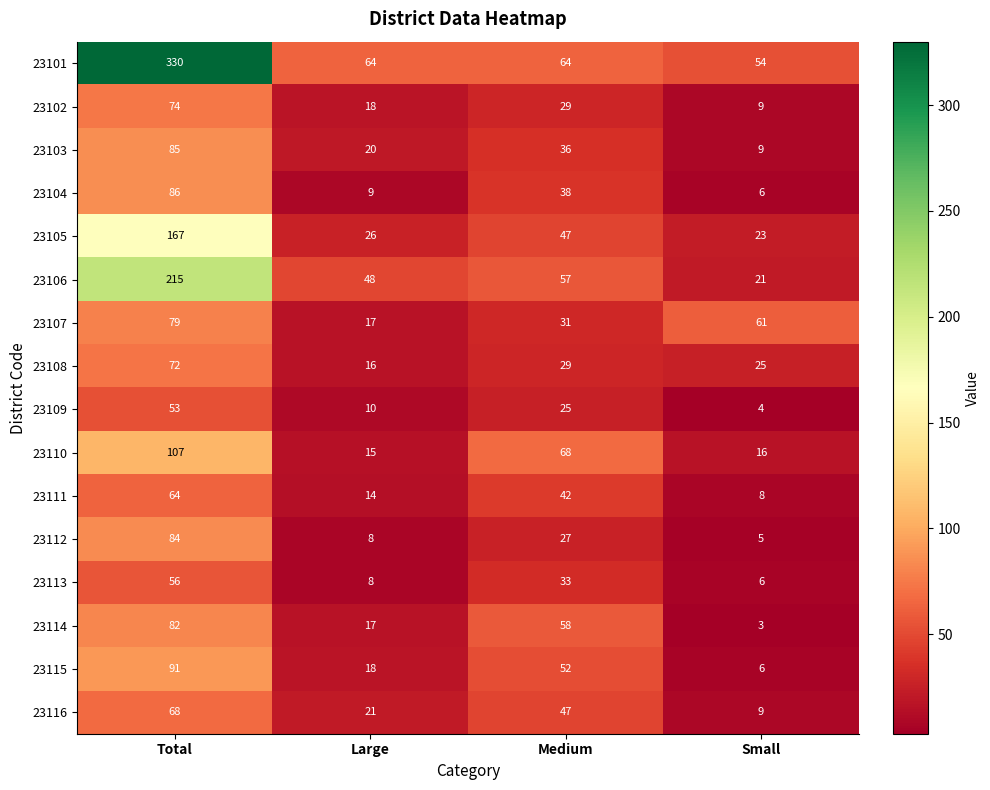

At how many categories does at least one series exceed 213?

1